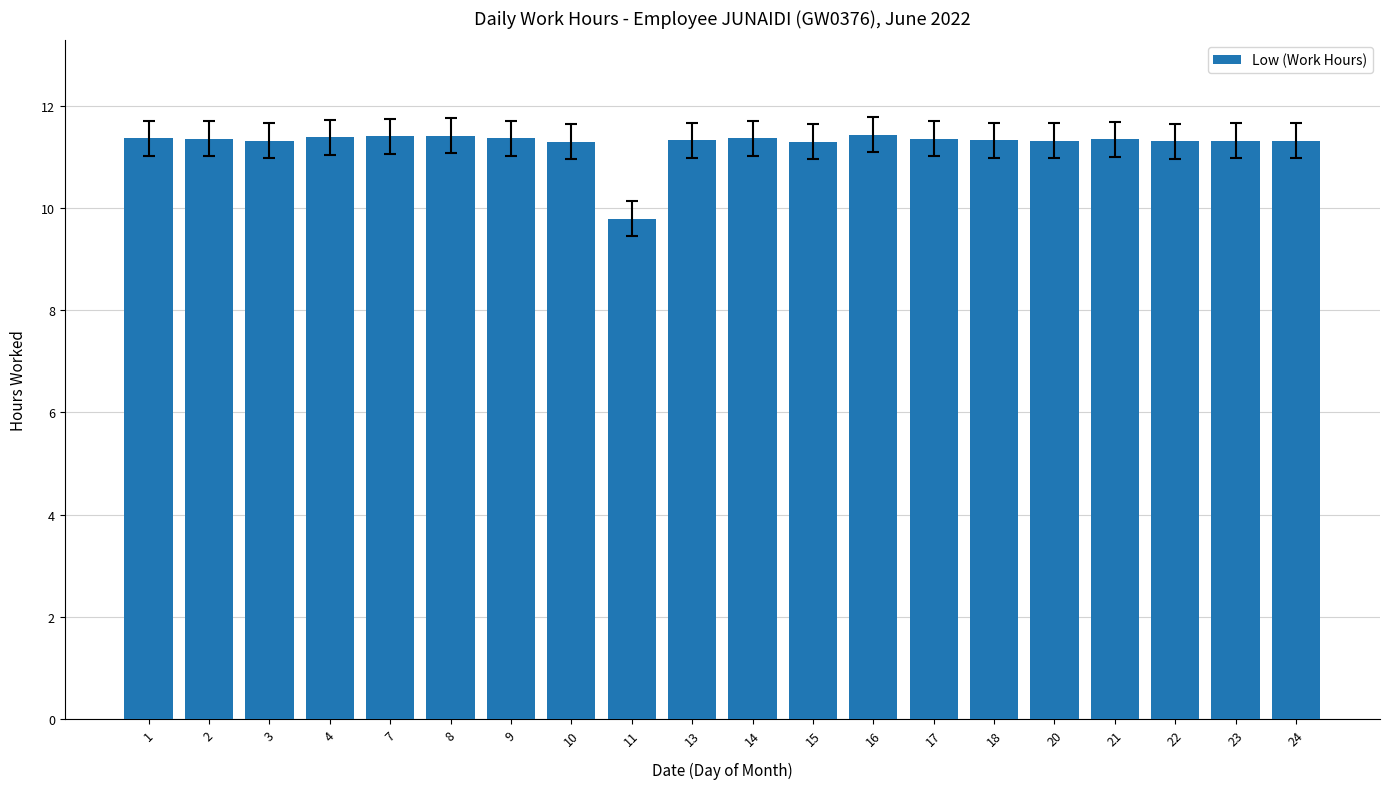

What is the difference between the second highest and minimum values?

1.6